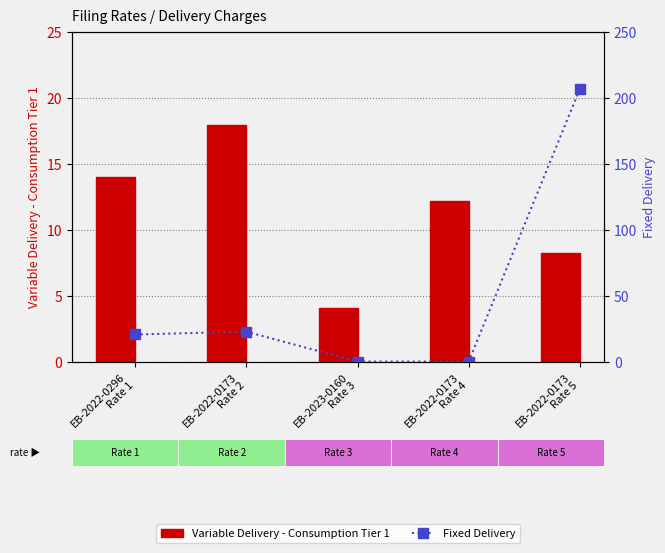

Which series changed the most between EB-2022-0296
Rate 1 and EB-2022-0173
Rate 2?

Variable Delivery - Consumption Tier 1